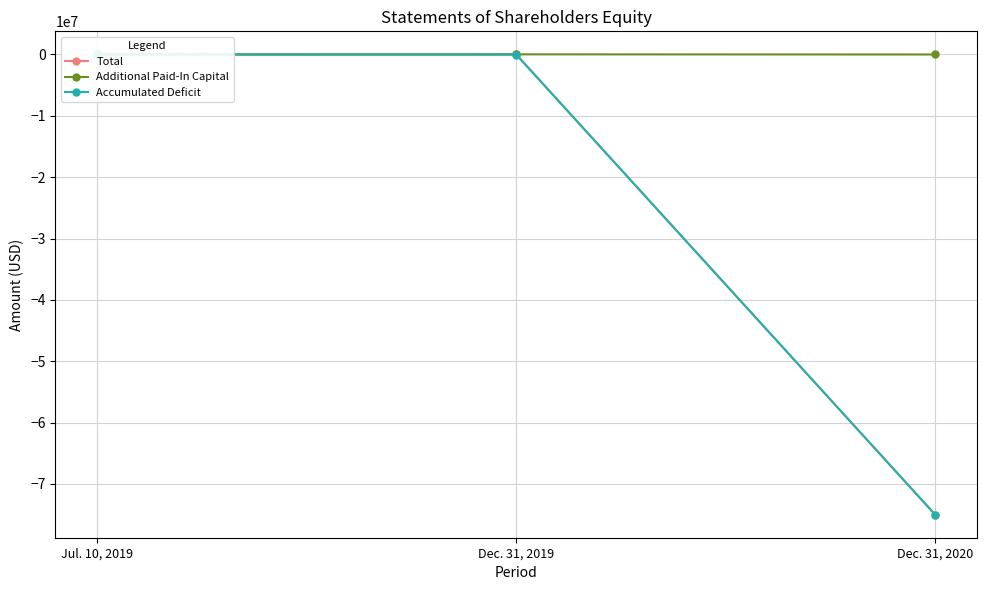

Rank the series at Dec. 31, 2019 from highest to lowest value.

Additional Paid-In Capital, Total, Accumulated Deficit